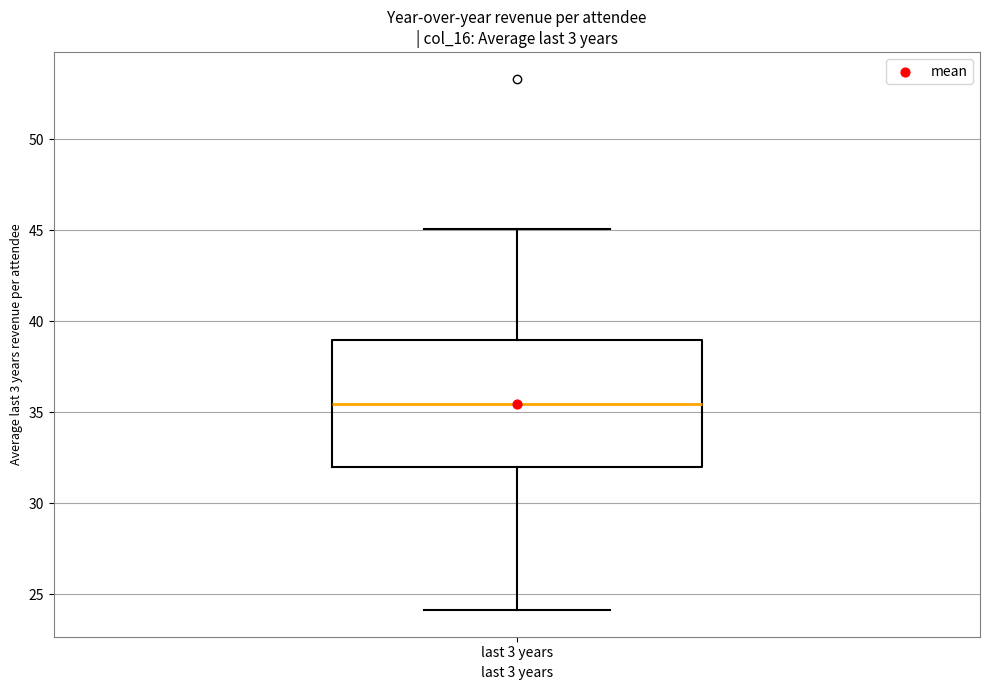

Where does the median line of the box for last 3 years sit on the y-axis? The values are not printed on the chart, so give them approximately, as read against the axis.

35.5